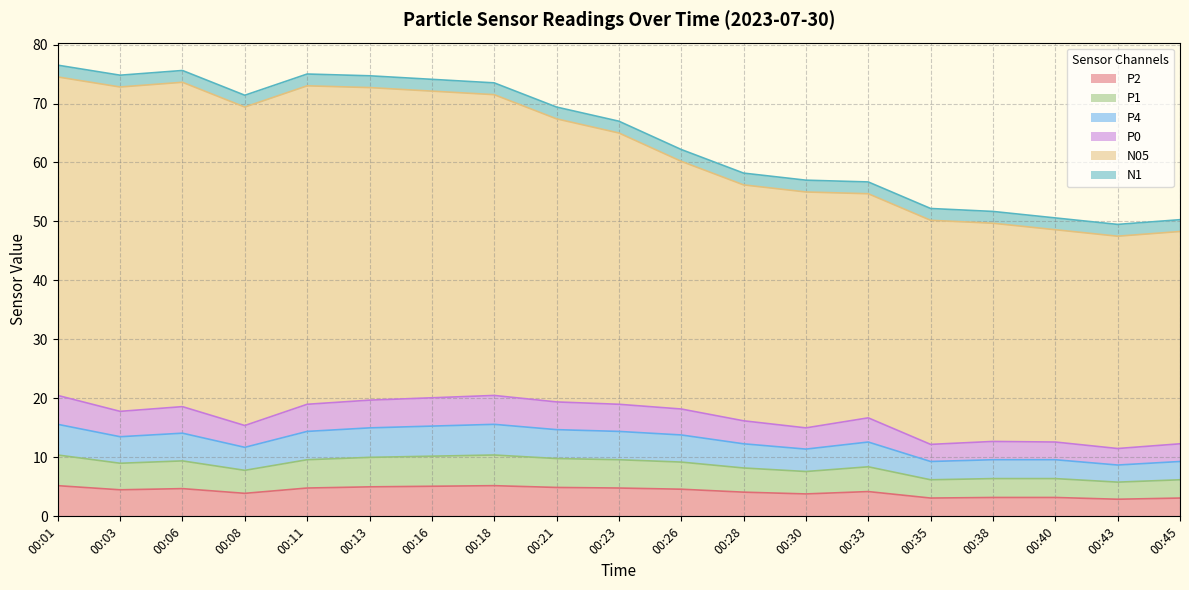

Does the chart display data point markers on the line(s)?

No